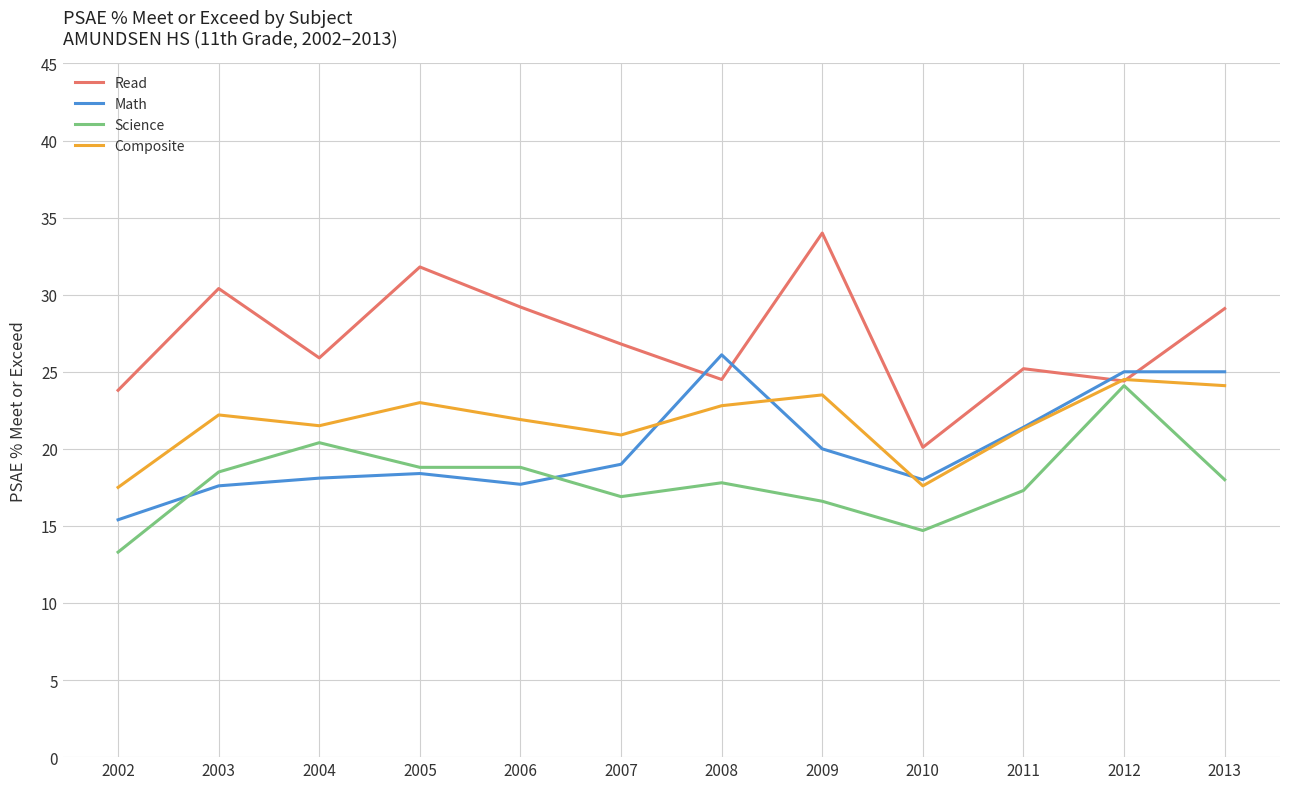

What is the difference between the maximum and minimum values in the Science series?

10.8